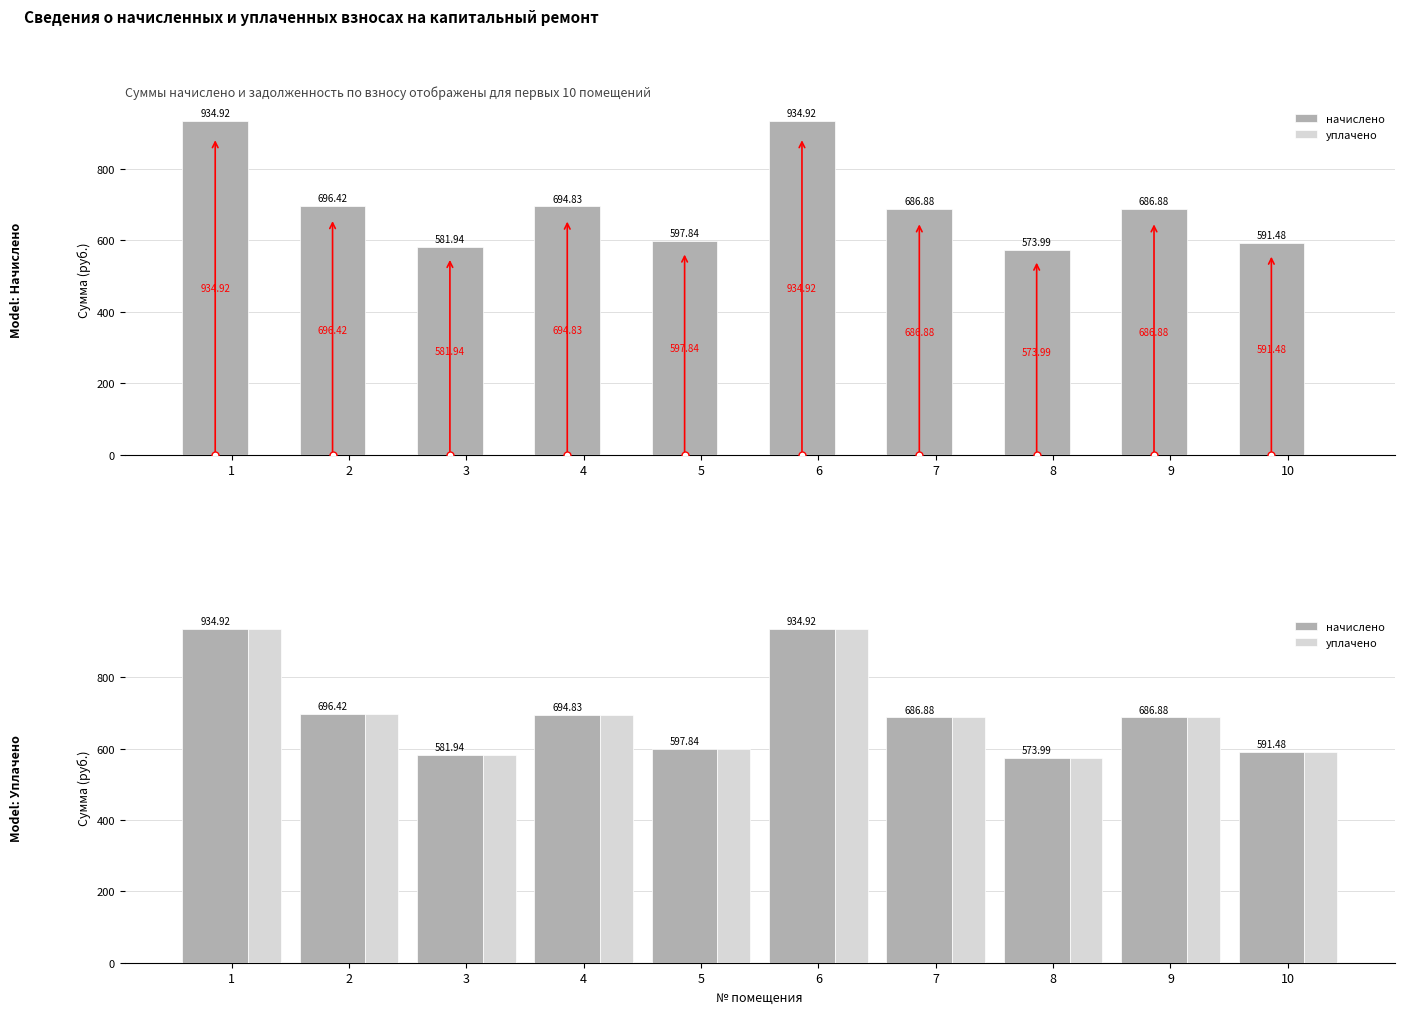

Which label corresponds to the smallest value in the chart?

8